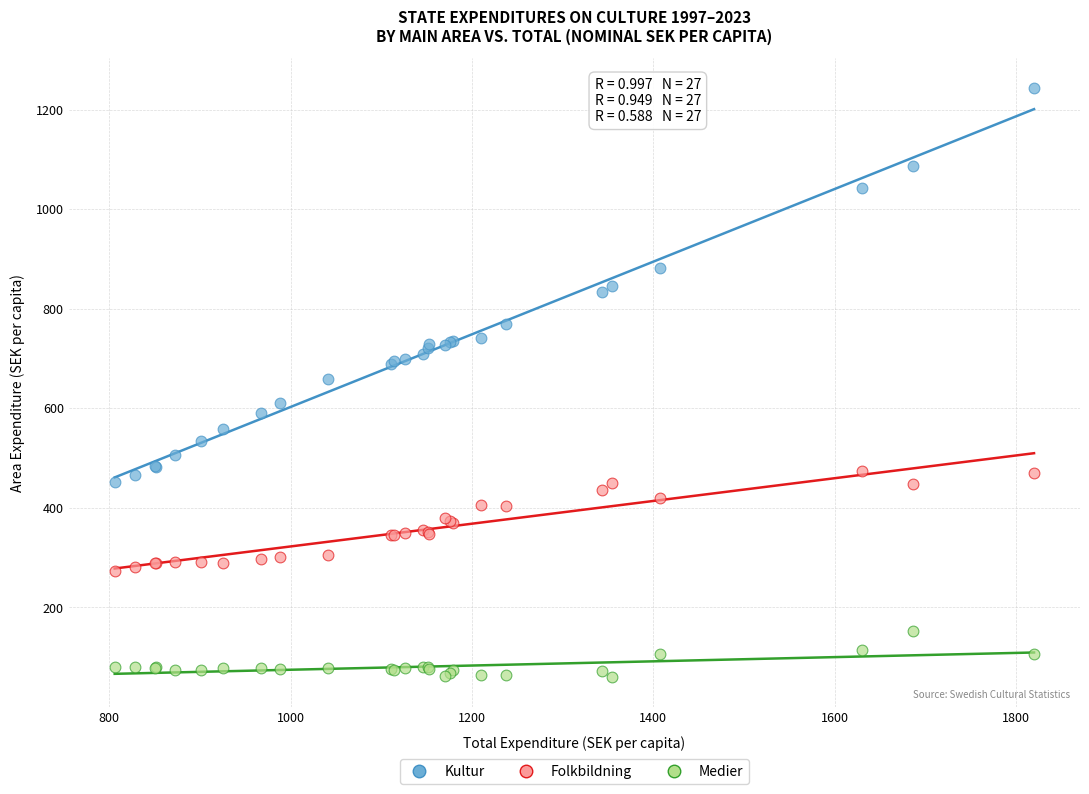

Which series reaches the minimum Y coordinate?

Medier